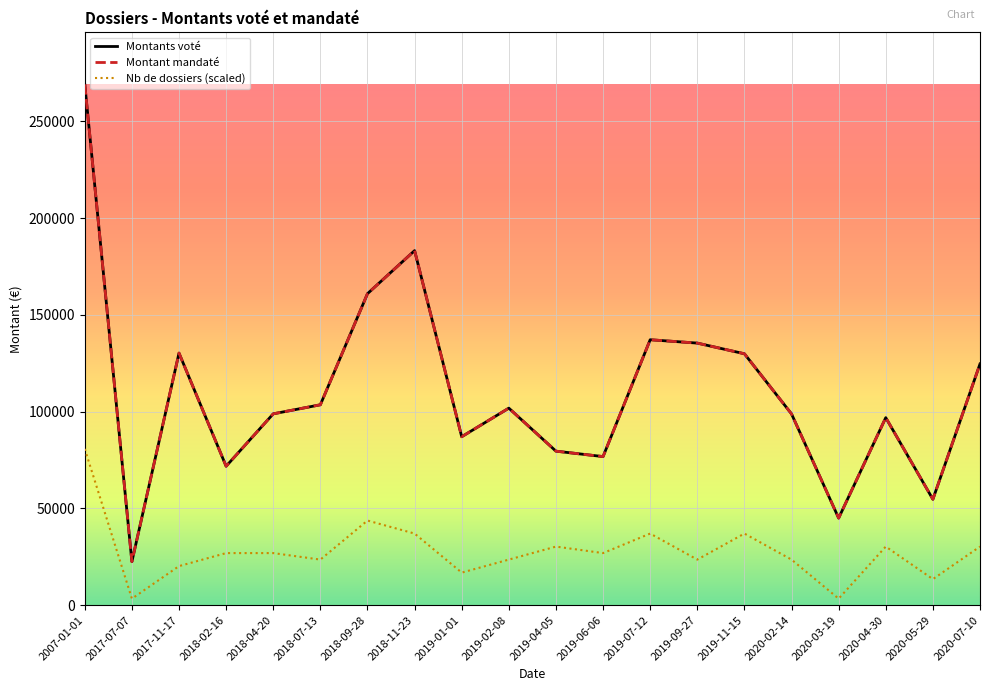

What is the label of the 5th point from the right?

2020-02-14